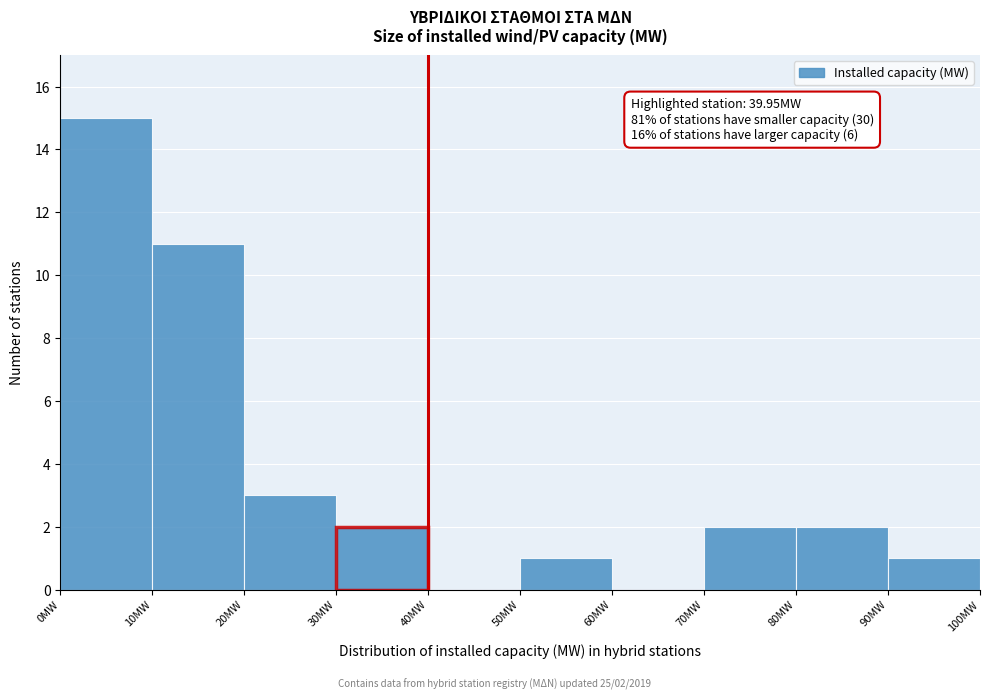

Over which range of the x-axis is the bar tallest?

0 to 10